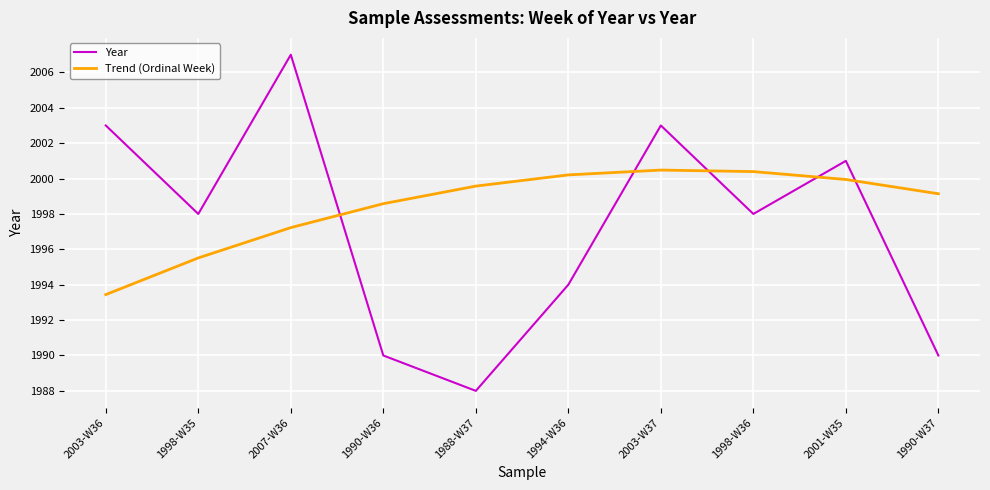

Which category has the highest value in the Year series?

2007-W36